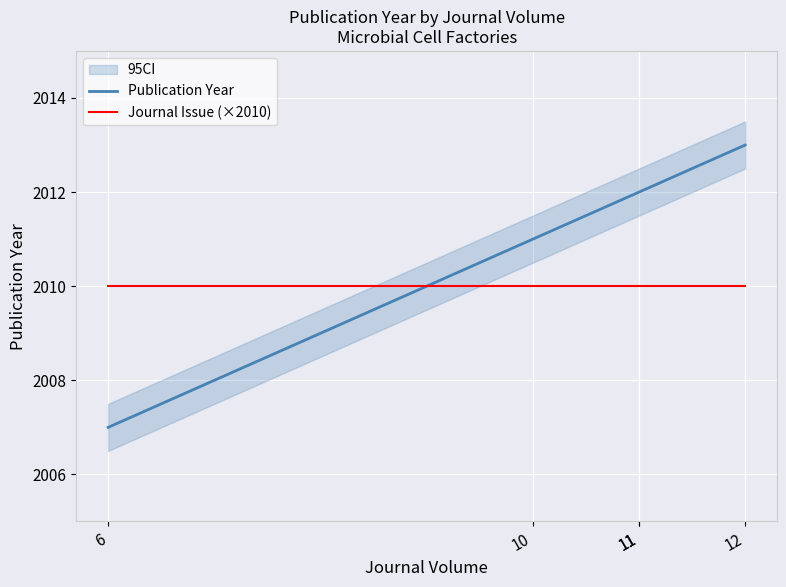

Does the chart display data point markers on the line(s)?

No